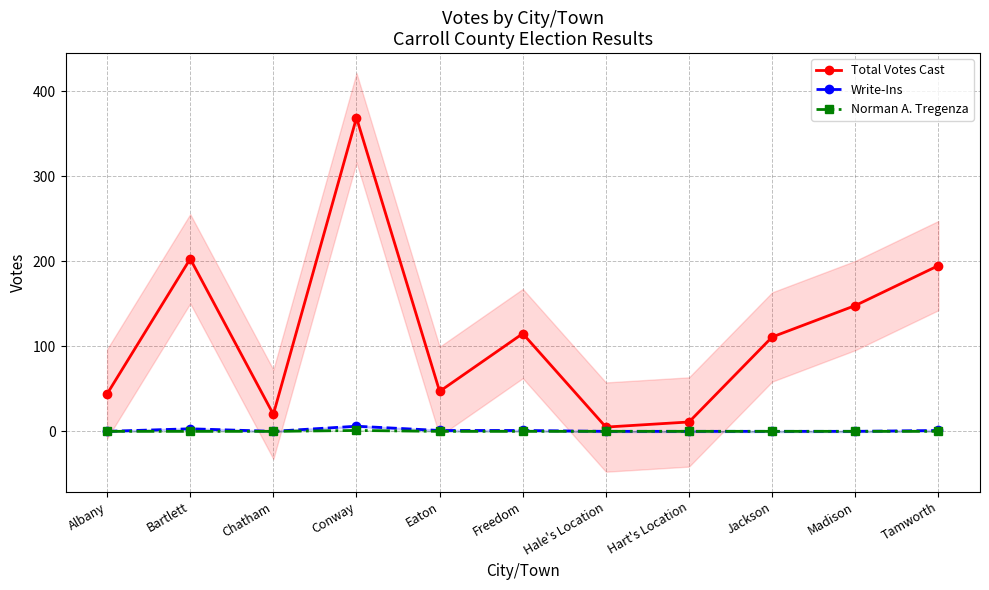

Which series has the largest total across all categories?

Total Votes Cast